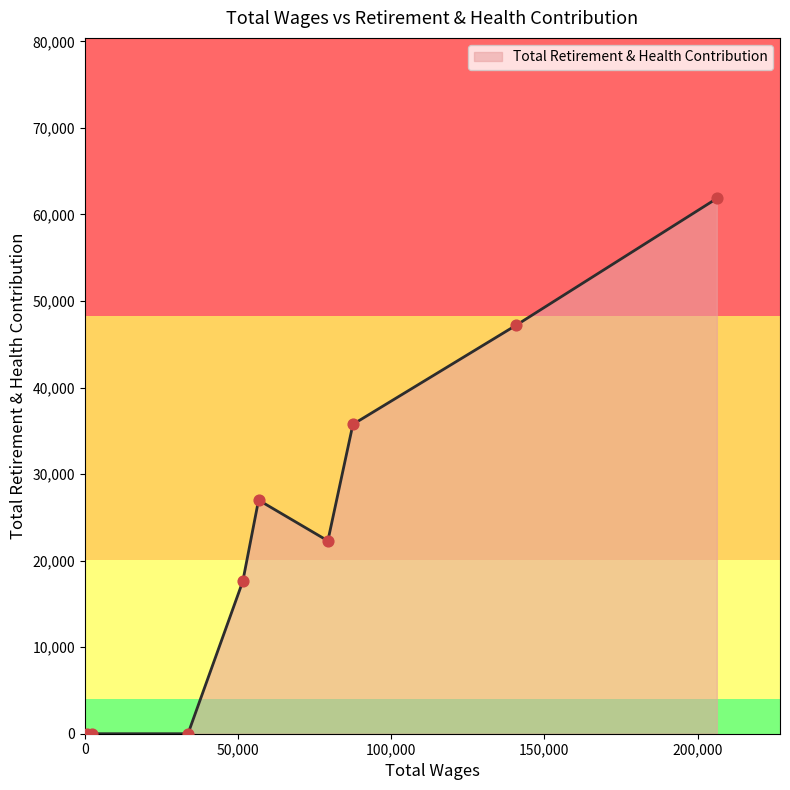

What is the difference between the maximum and minimum values?

61843